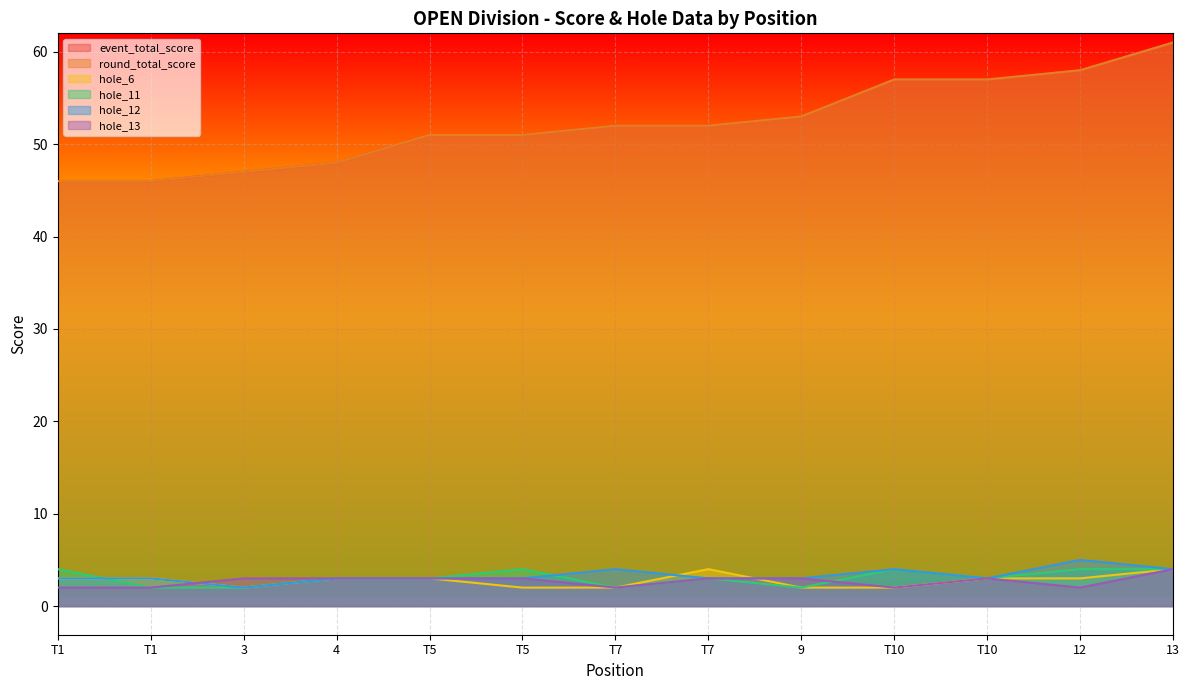

How many data points in hole_6 are less than 3?

5